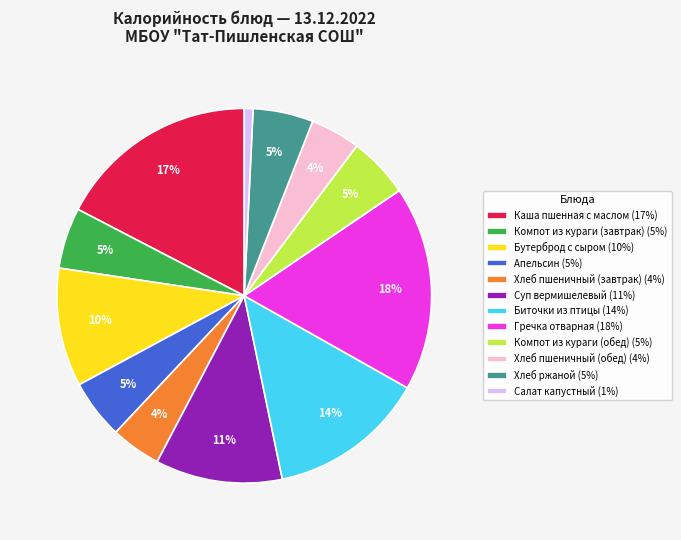

True or false: Апельсин (5%) accounts for 1% of the total.

False